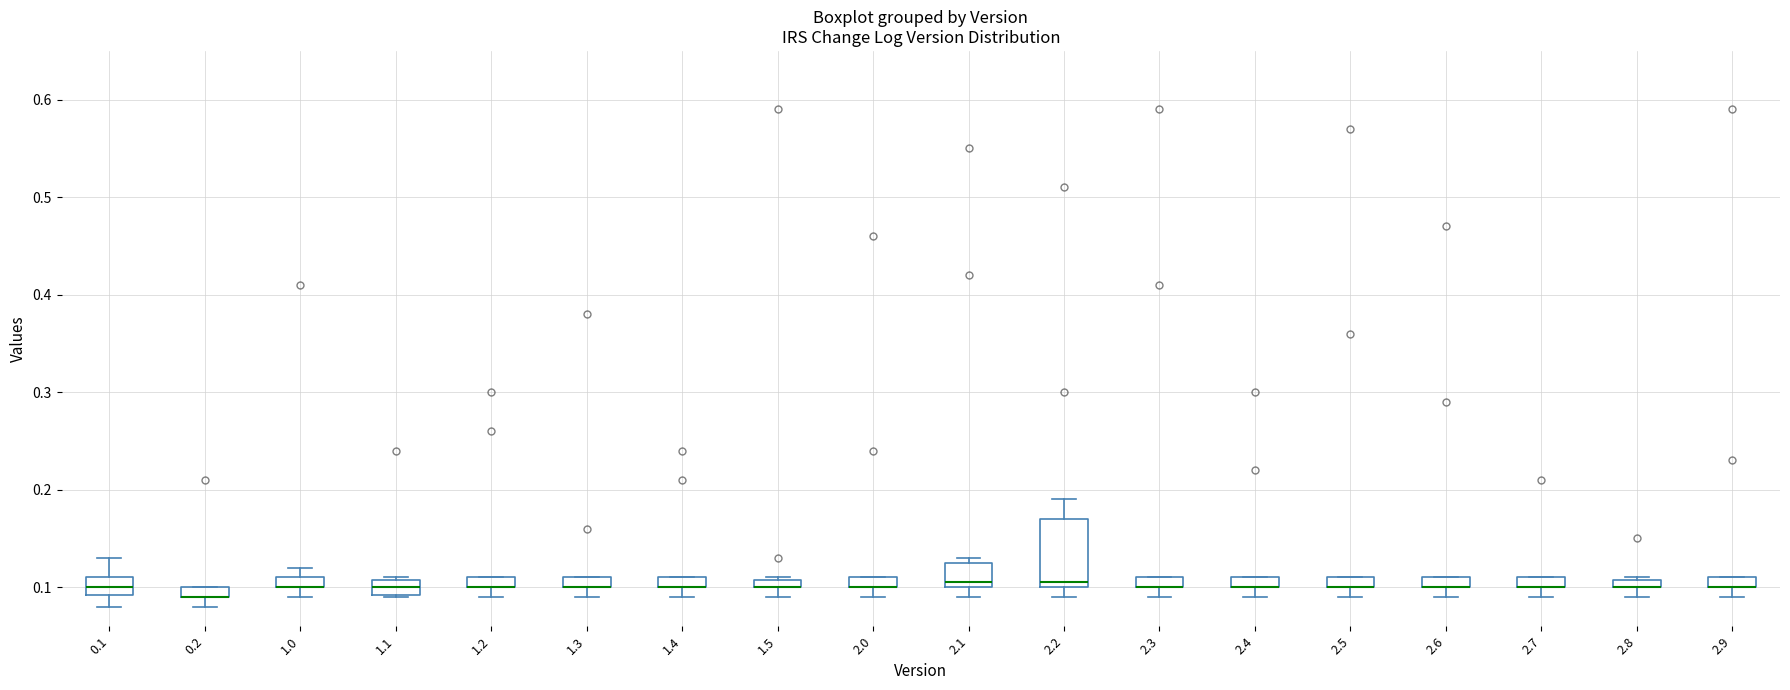

Which box is the tallest, from its lower edge to its upper edge?

2.2